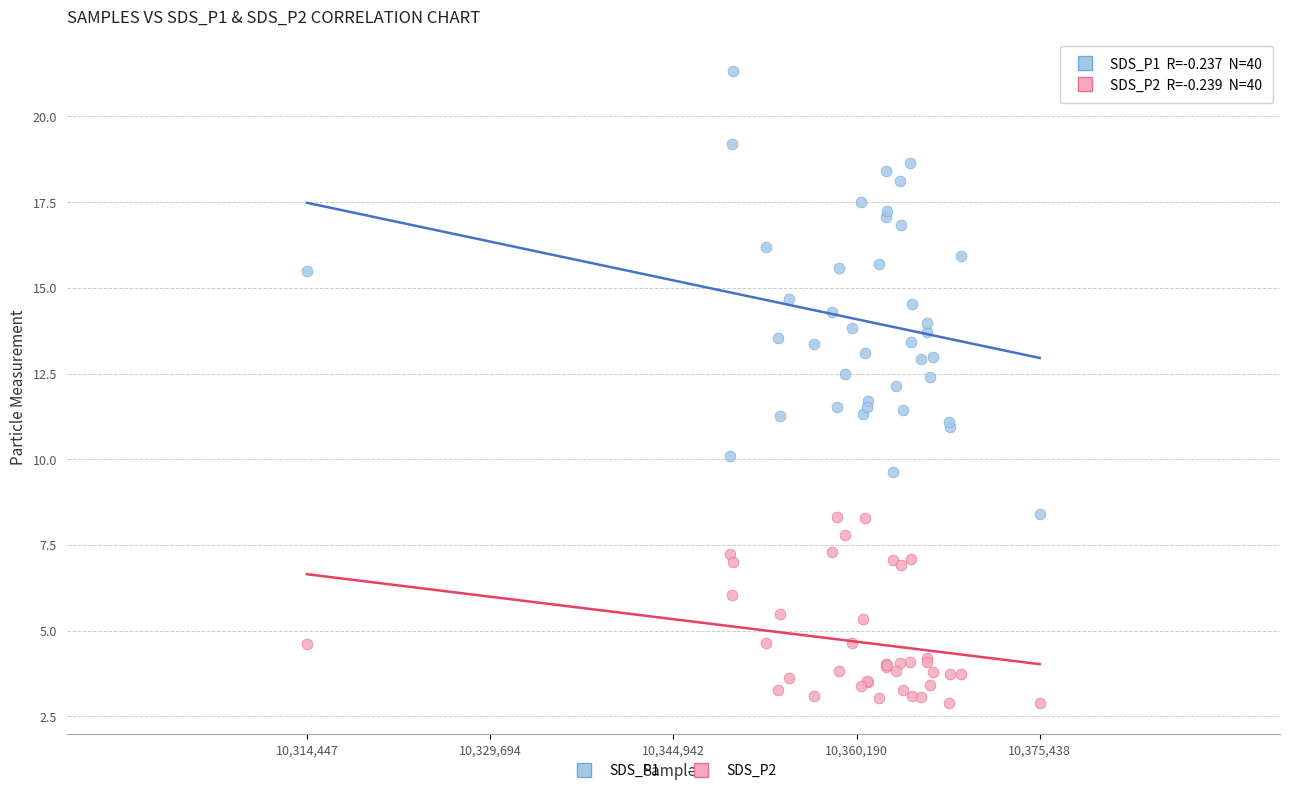

Which series has the largest Y range (max minus min)?

SDS_P1